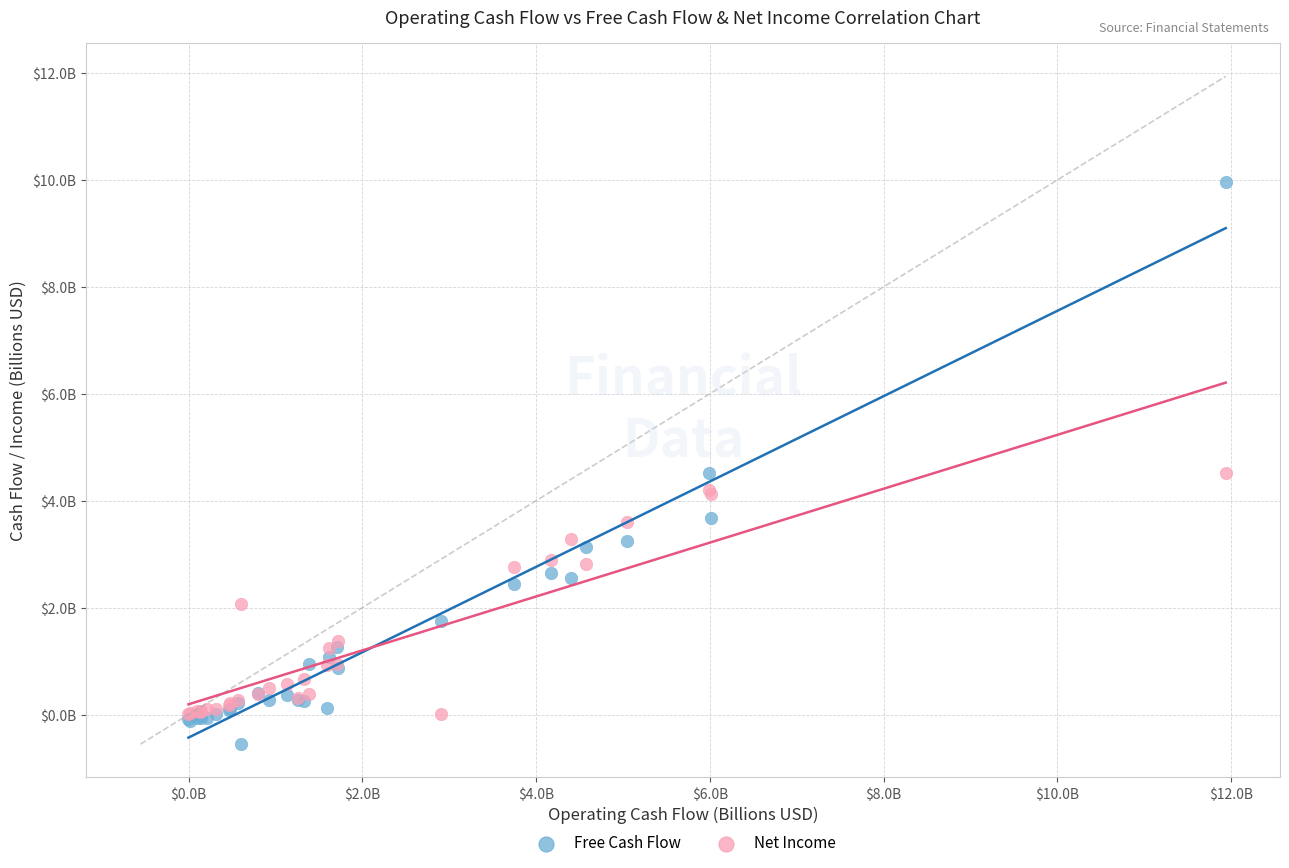

Which series contains the highest Y value?

Free Cash Flow